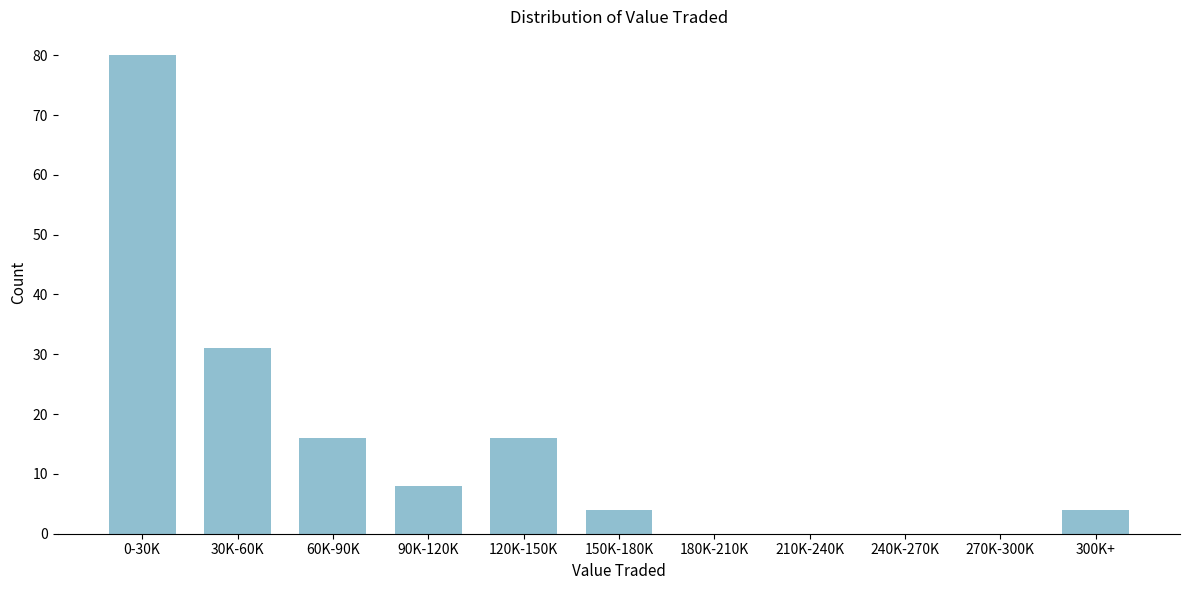

Reading left to right, what are all the values shown in this chart?

0-30K=80	30K-60K=31	60K-90K=16	90K-120K=8	120K-150K=16	150K-180K=4	180K-210K=0	210K-240K=0	240K-270K=0	270K-300K=0	300K+=4